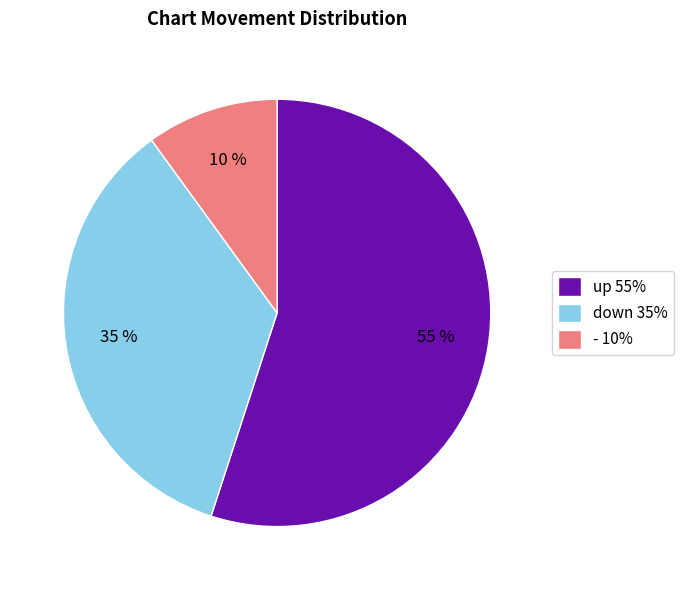

Count the number of slices in the pie.

3